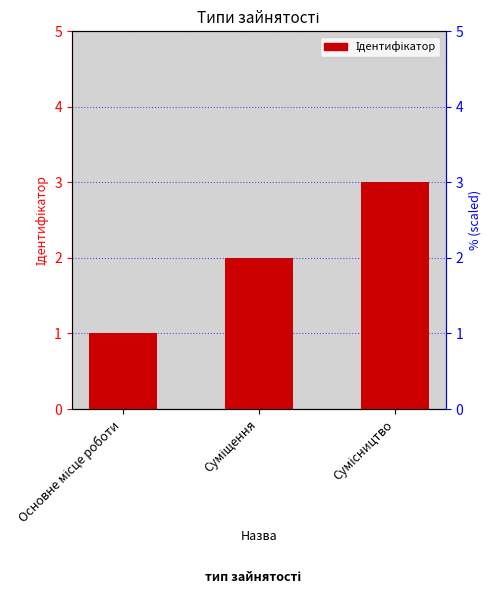

List the labels in order of value, smallest first.

Основне місце роботи, Суміщення, Сумісництво